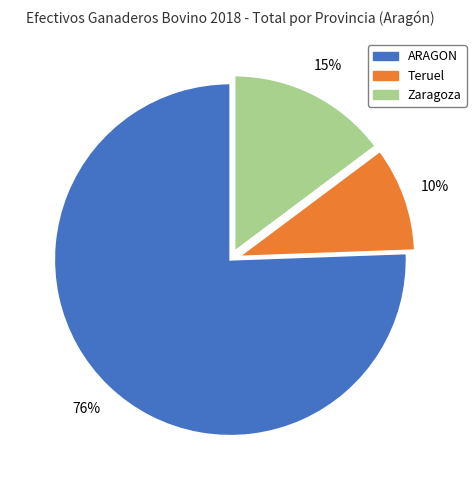

Does ARAGON account for over 50% of the chart?

Yes